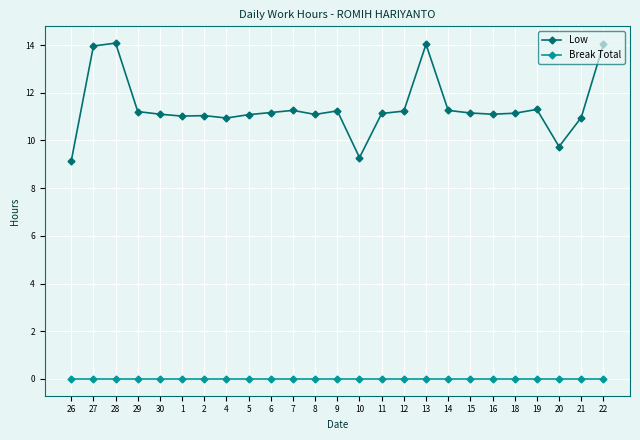

True or false: Low and Break Total intersect in this chart.

False